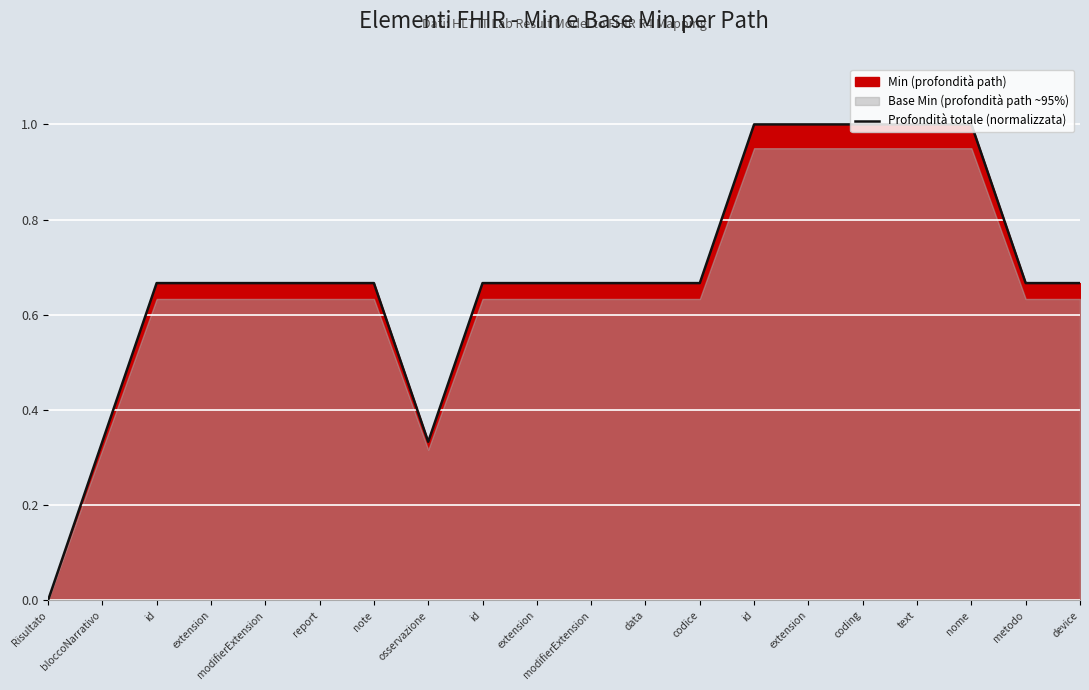

Reading right to left, list all the values displayed in this chart.

0.7	0.7	1.0	1.0	1.0	1.0	1.0	0.7	0.7	0.7	0.7	0.7	0.3	0.7	0.7	0.7	0.7	0.7	0.3	0.0